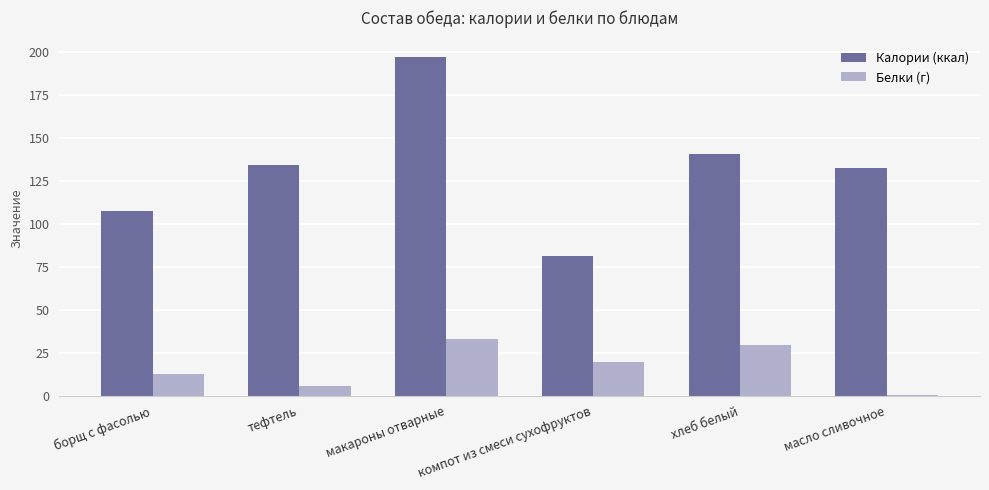

Reading left to right, what are all the values shown in this chart?

Калории (ккал): 107.5	134.3	196.8	81.0	140.6	132.2
Белки (г): 12.3	5.8	32.8	19.8	29.5	0.3